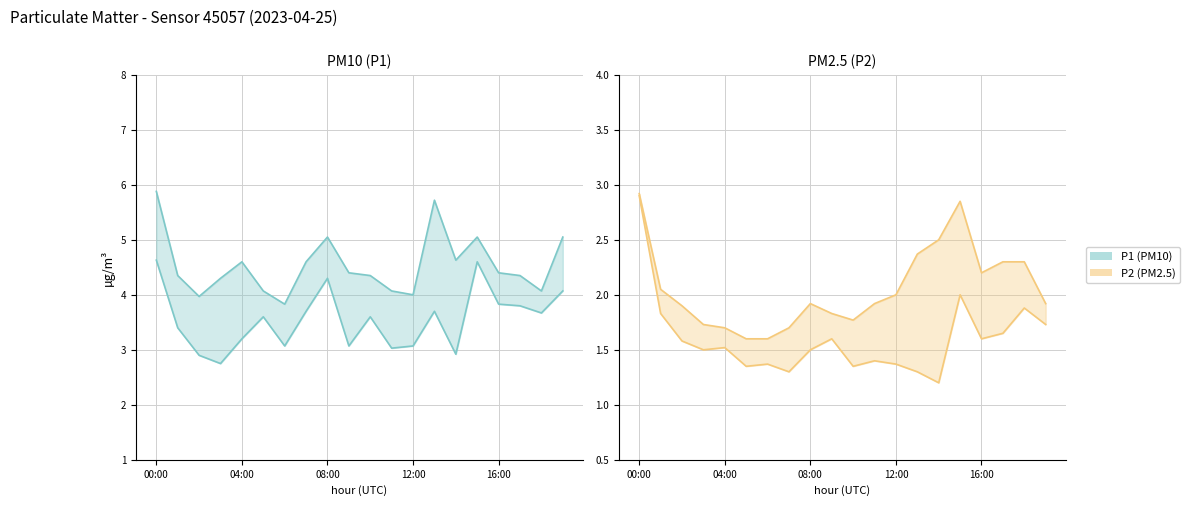

Between 6 and 12, which series saw the biggest shift?

P2 max